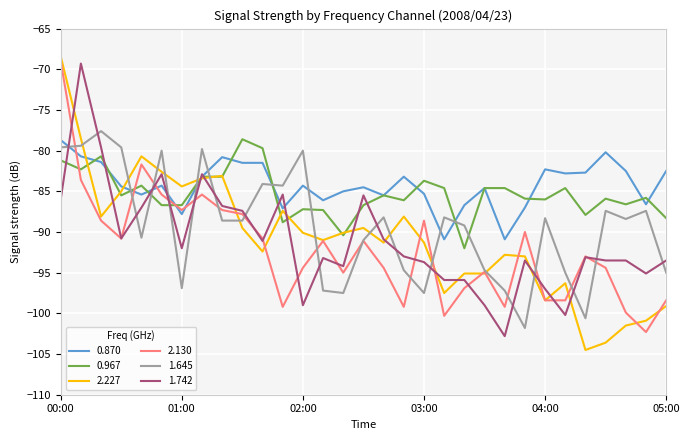

Which series has the largest range (max minus min)?

2.227